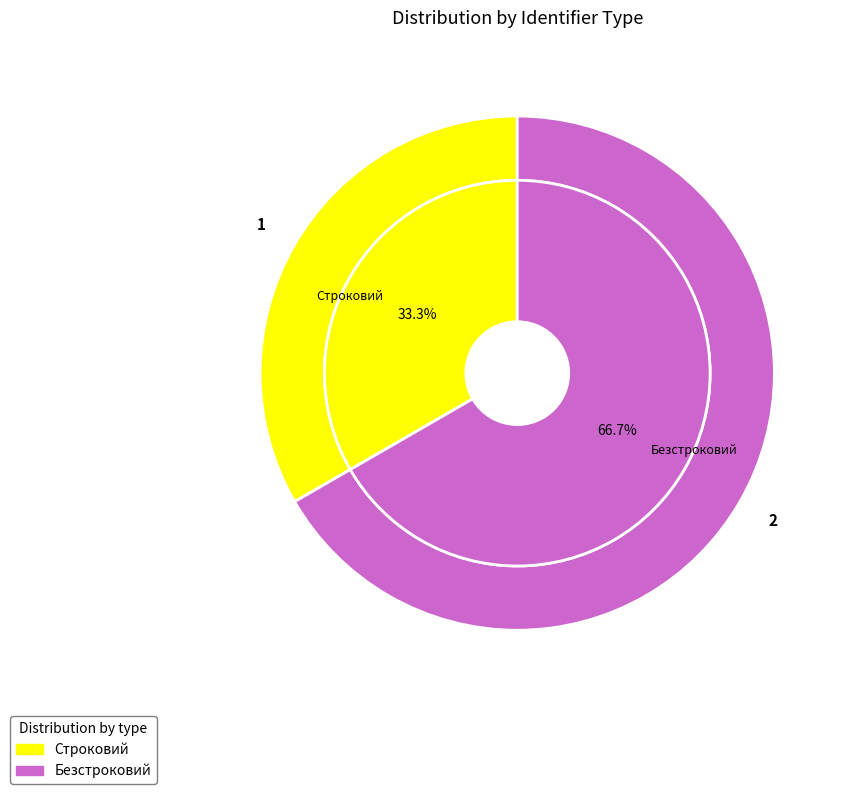

True or false: Безстроковий accounts for 67% of the total.

True